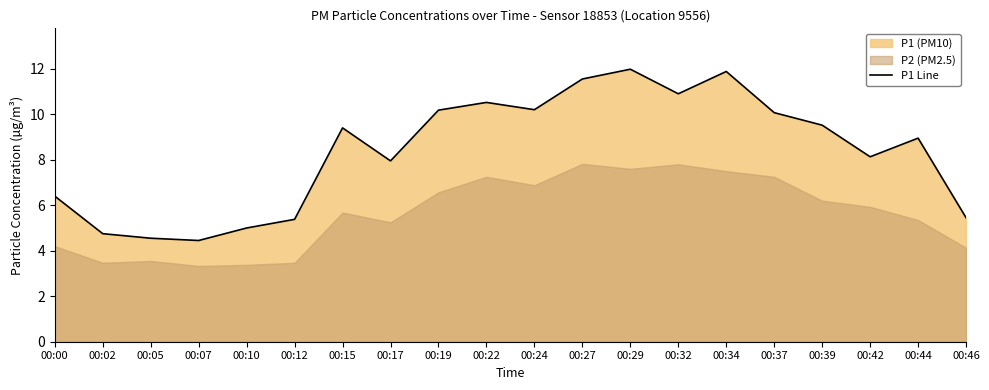

What is the ratio of the value at 00:32 to the value at 00:39?

1.1